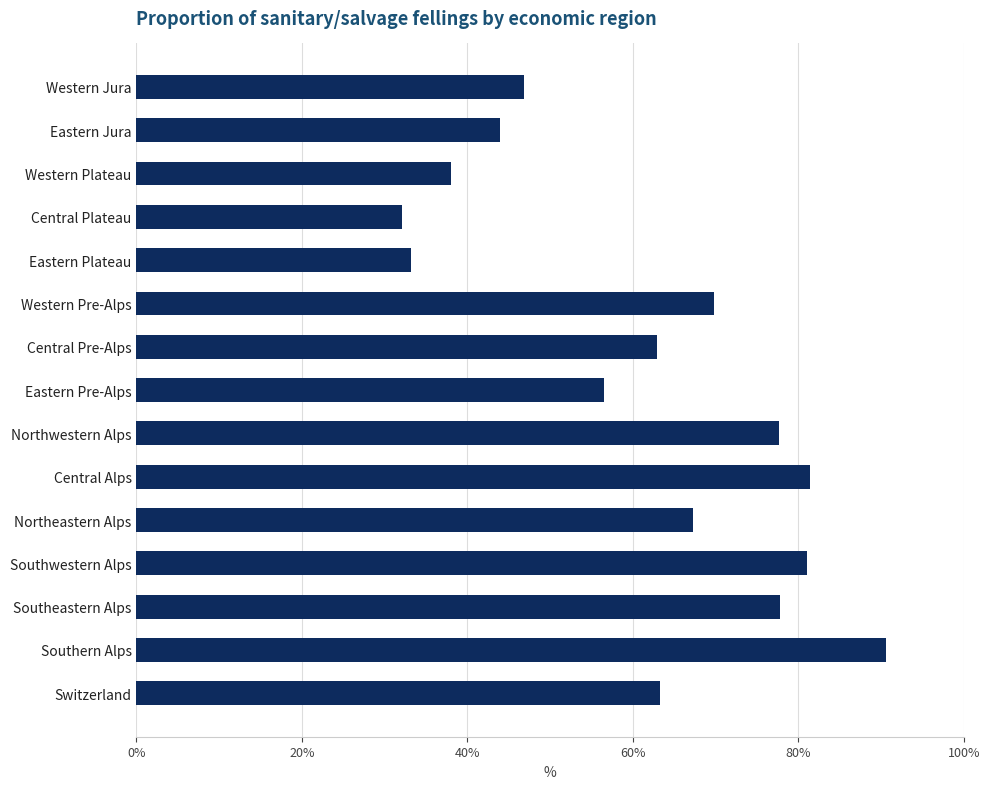

What is the difference between the maximum and minimum values?

58.5